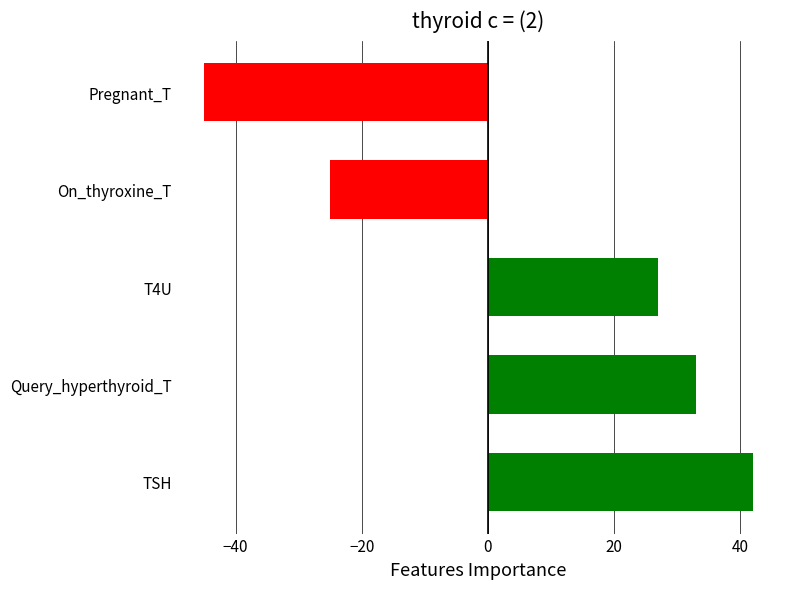

Reading bottom to top, list all the values displayed in this chart.

TSH=42	Query_hyperthyroid_T=33	T4U=27	On_thyroxine_T=-25	Pregnant_T=-45